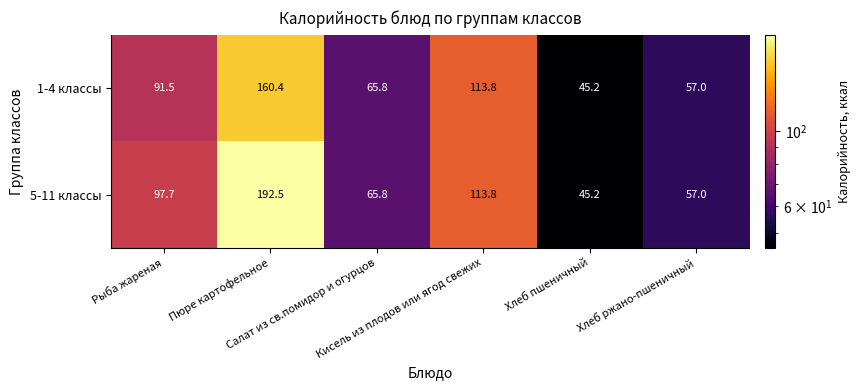

How many values in the 1-4 классы series are below 91?

3